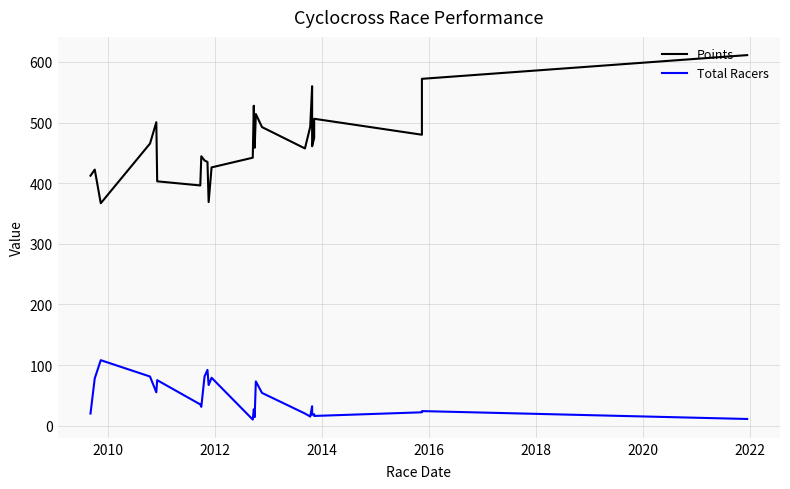

What is the difference between the maximum and minimum values in the Total Racers series?

98.0